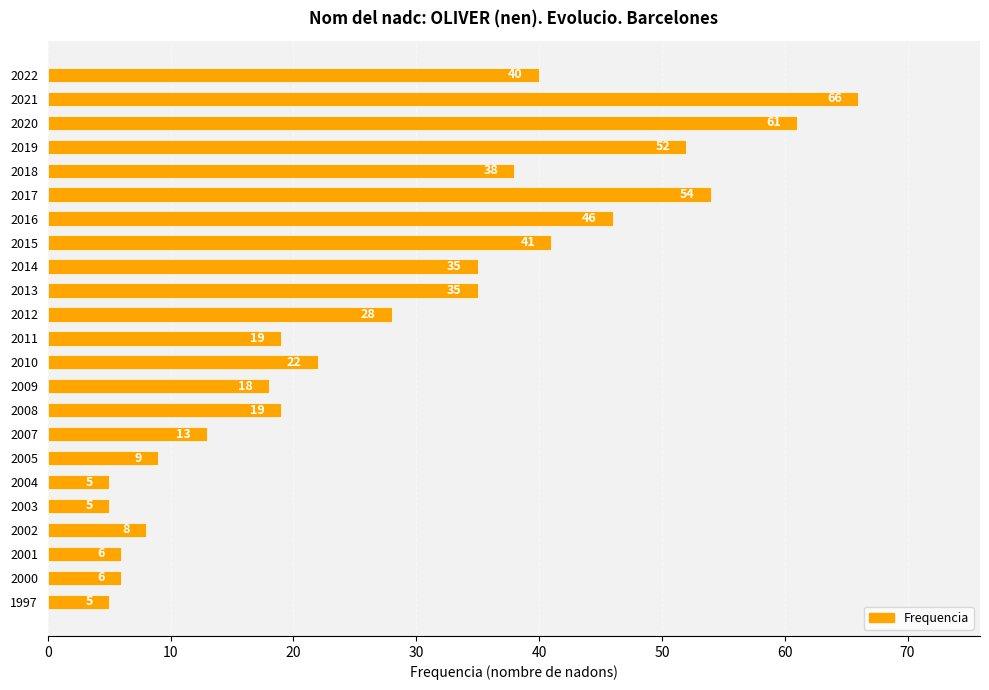

Count the number of categories in the chart.

23